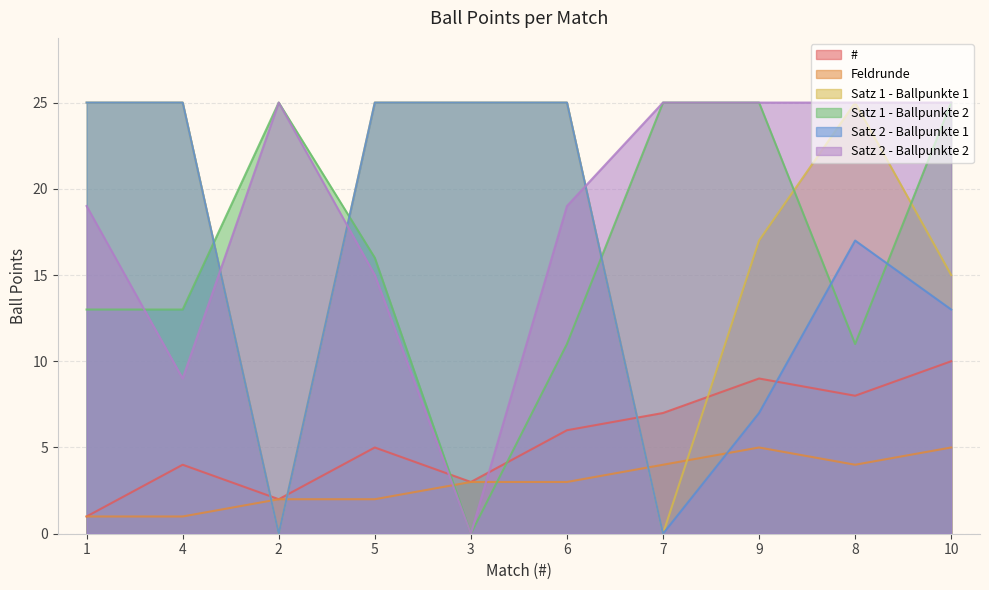

What position from the left is 9?

8